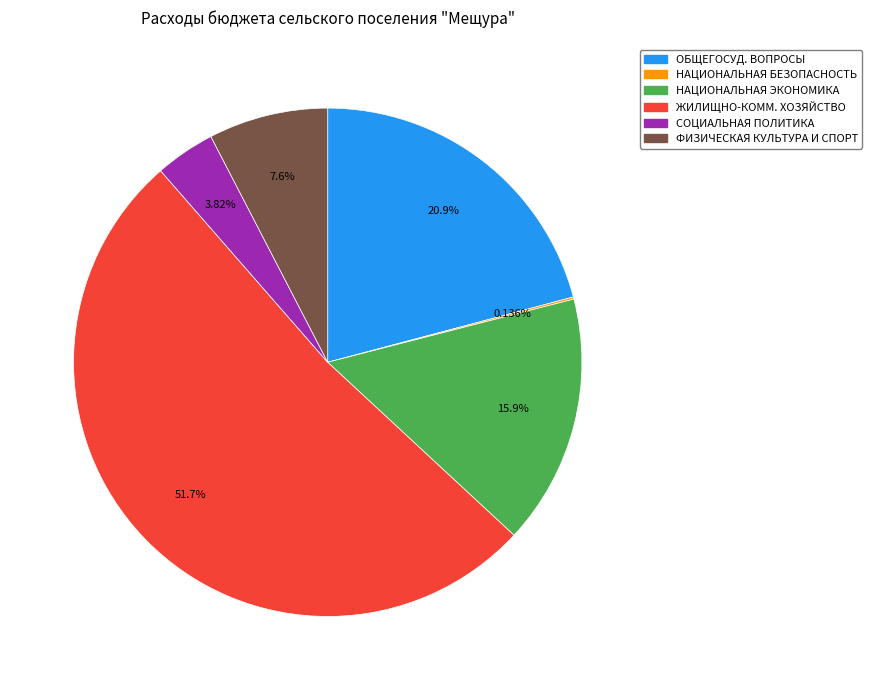

Approximately how many times larger is the value at НАЦИОНАЛЬНАЯ ЭКОНОМИКА compared to ОБЩЕГОСУД. ВОПРОСЫ?

0.8